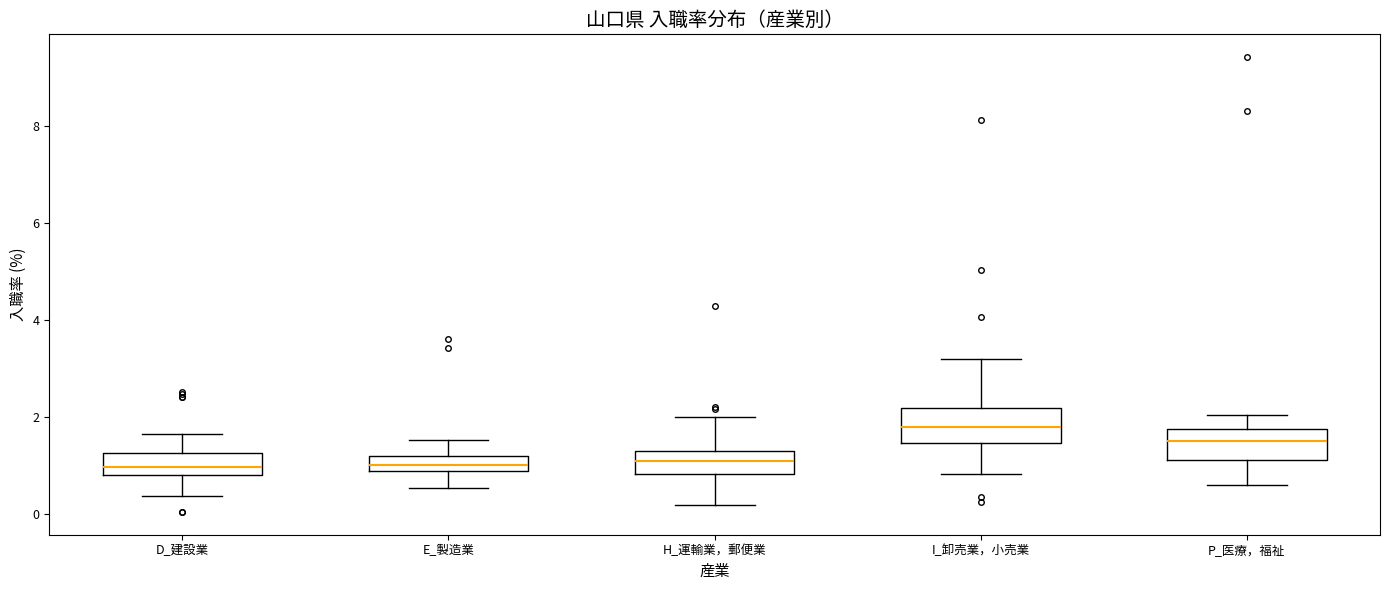

Reading left to right, transcribe this box plot: for each box, give where its median line is, the range the box spans, and where its two whiskers end, as read against the y-axis. The values are not printed on the chart, so give them approximately, as read against the axis.

D_建設業: median 1.0, box 0.8 to 1.2, whiskers 0.4 to 1.6
E_製造業: median 1.0, box 0.8 to 1.2, whiskers 0.6 to 1.6
H_運輸業，郵便業: median 1.0, box 0.8 to 1.4, whiskers 0.2 to 2.0
I_卸売業，小売業: median 1.8, box 1.4 to 2.2, whiskers 0.8 to 3.2
P_医療，福祉: median 1.4, box 1.2 to 1.8, whiskers 0.6 to 2.0